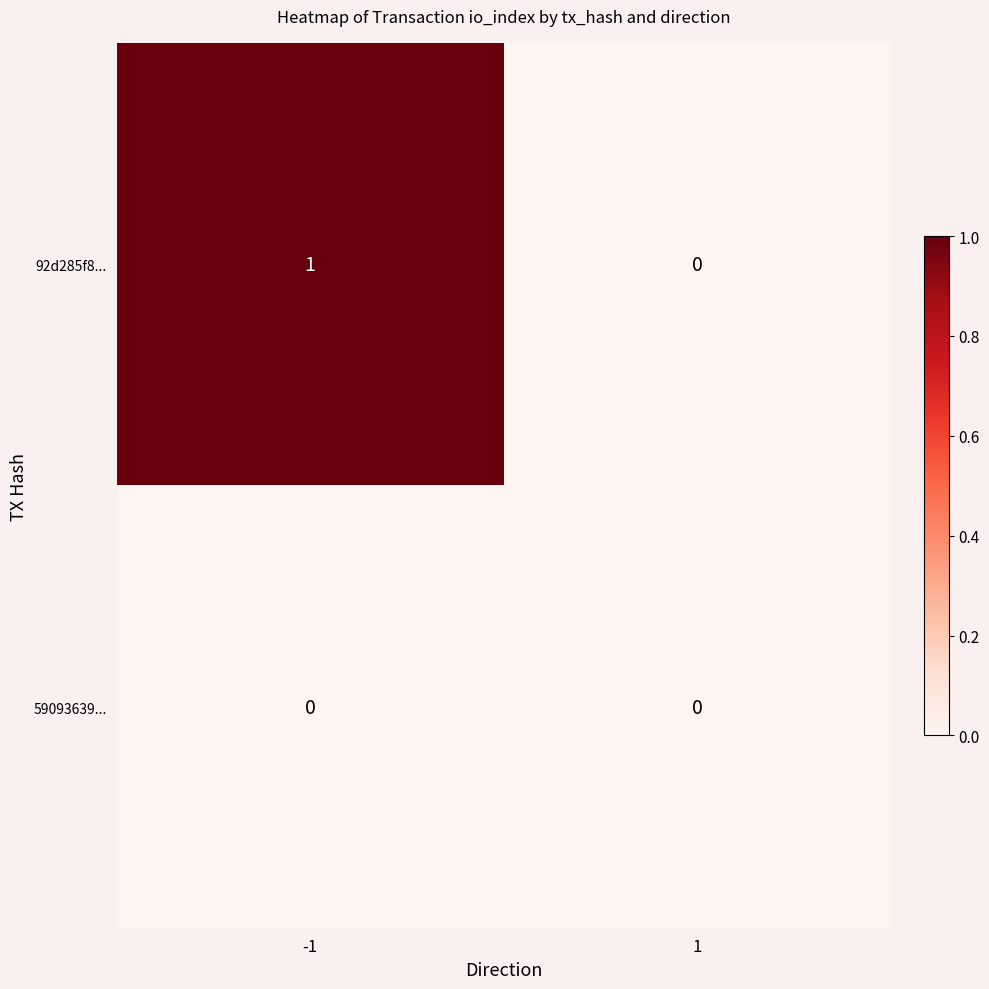

Reading left to right, what are all the values shown in this chart?

92d285f8...: -1=1	1=0
59093639...: -1=0	1=0